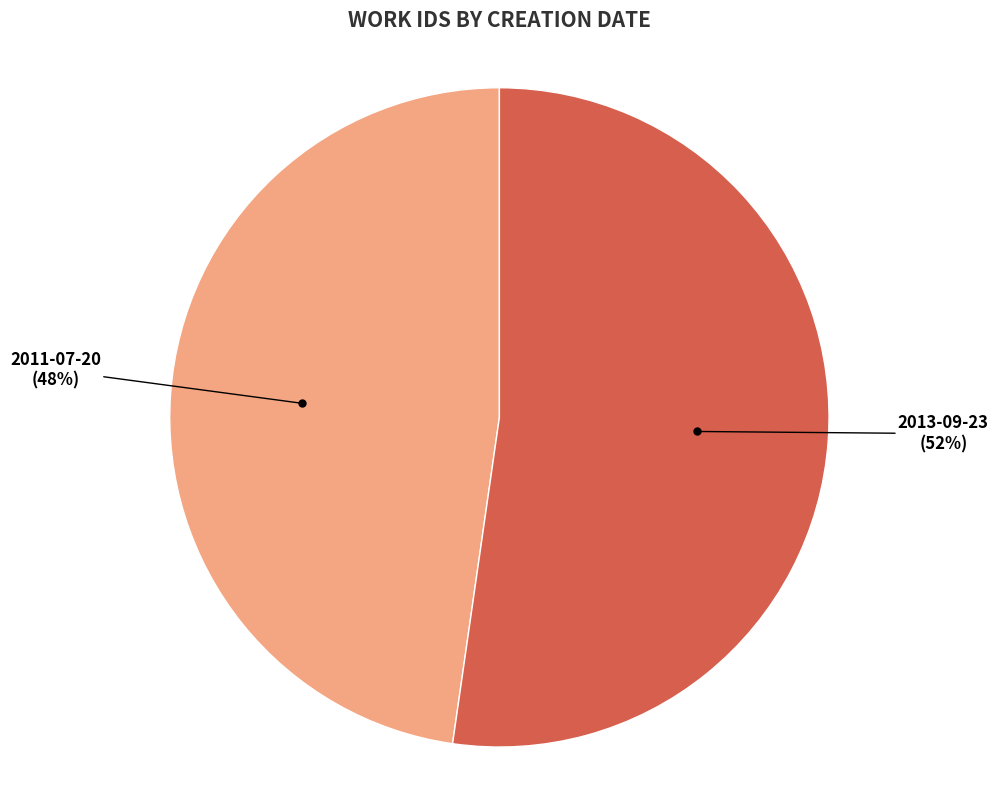

Is there any slice that represents more than half of the pie?

Yes